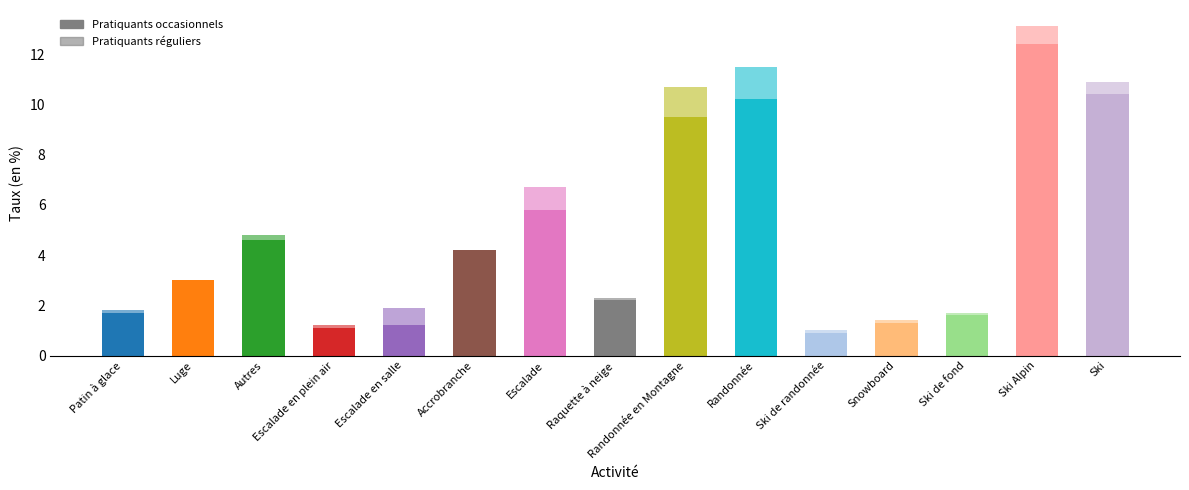

Rank the series at Ski de fond from highest to lowest value.

Taux de pratiquants occasionnels (en %), Taux de pratiquants réguliers (en %)